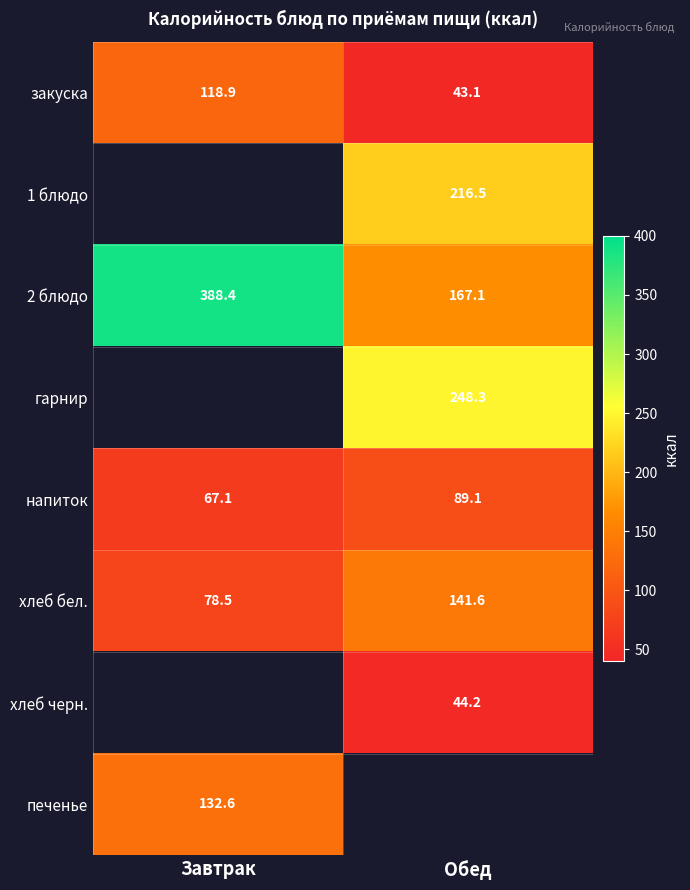

The value of хлеб бел. at Обед is 141.6. True or false?

True